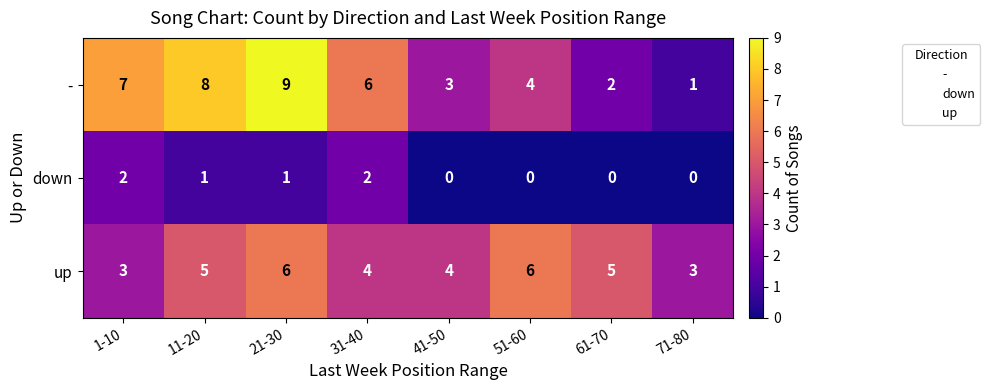

What is the sum of the - values at 11-20 and 21-30?

17